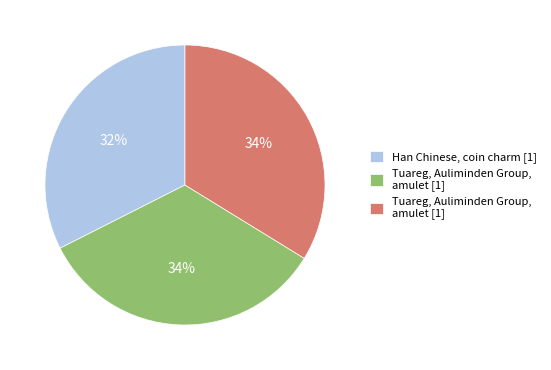

To the nearest percent, what is the average slice percentage?

33%